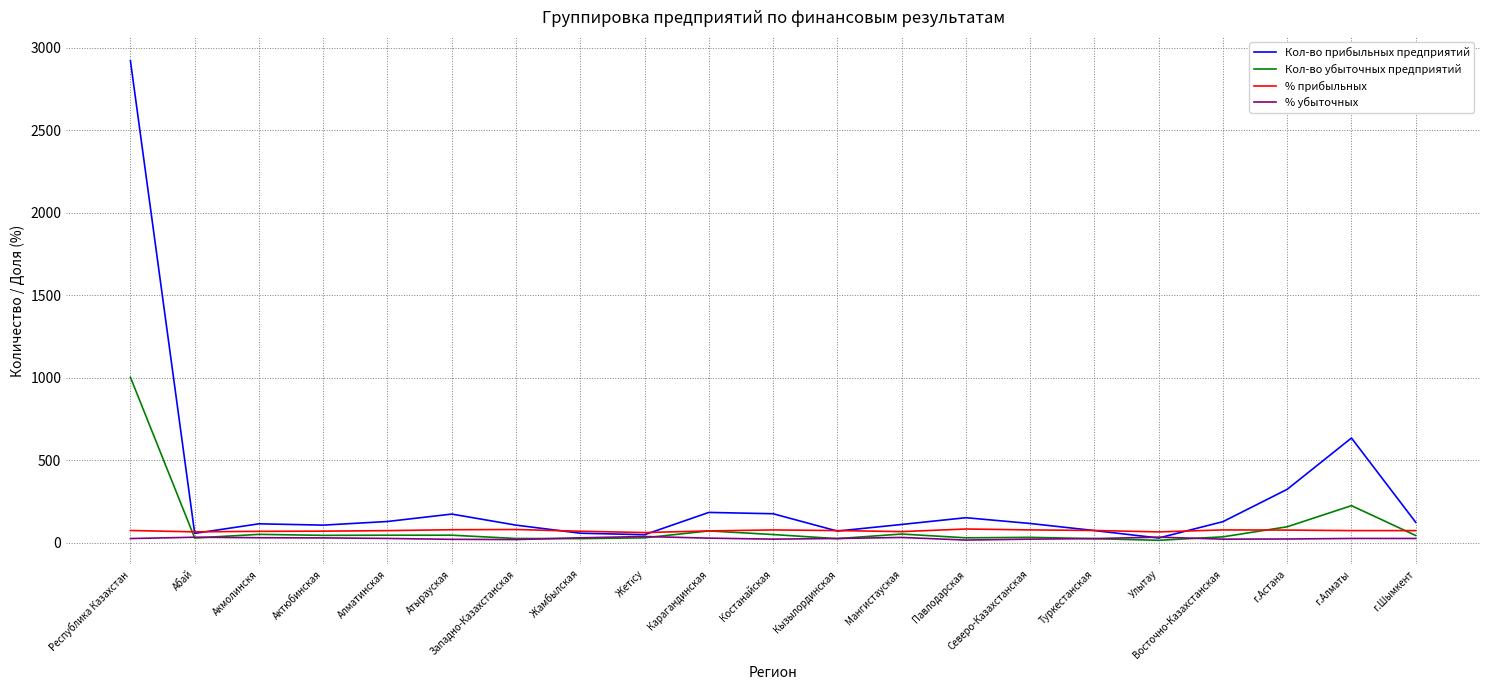

Which series has the widest spread of values?

Кол-во прибыльных предприятий